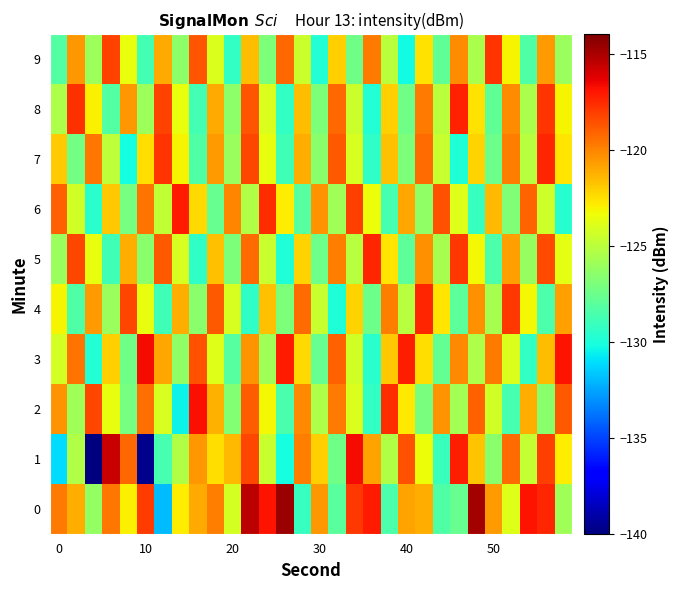

Count the number of data series in this chart.

10